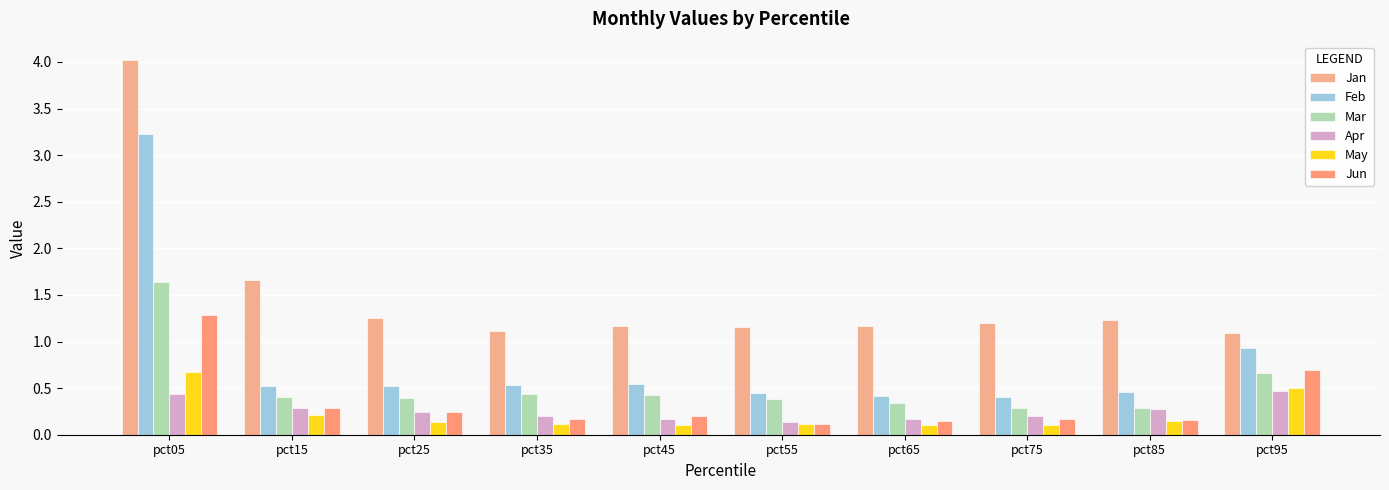

True or false: Jun has a value of 0.1 at pct65.

False